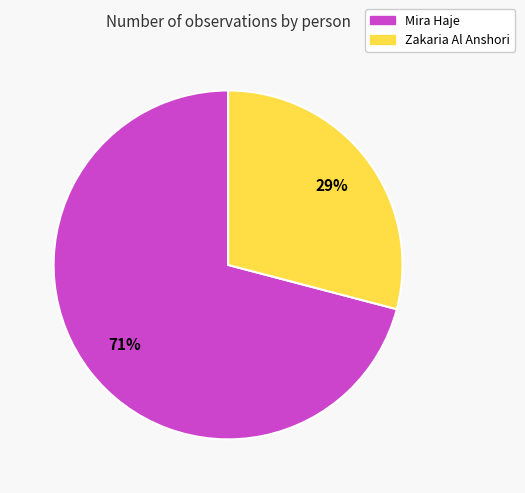

Rank the categories by value from highest to lowest.

Mira Haje, Zakaria Al Anshori